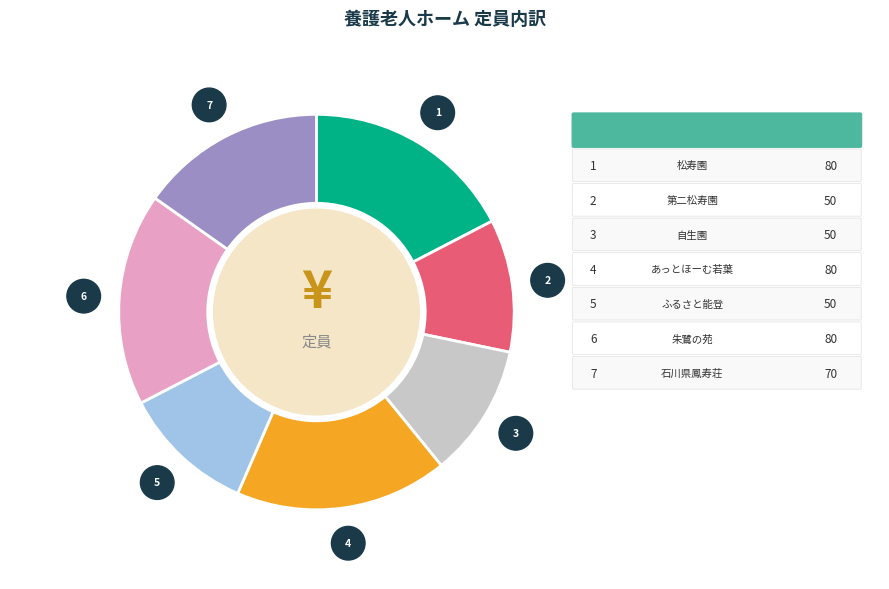

What portion of the pie excludes 石川県鳳寿荘?

84.8%